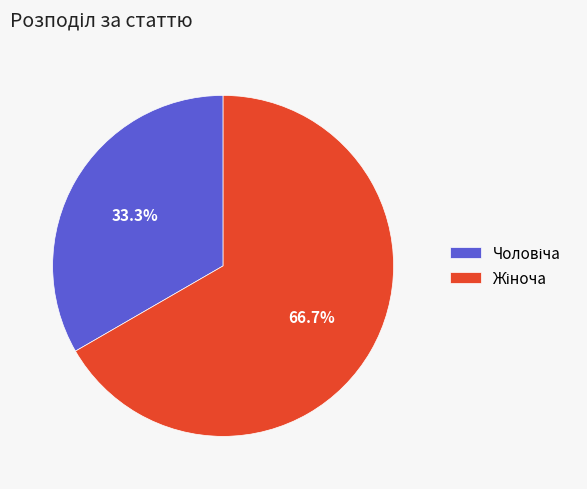

Is there any slice that represents more than half of the pie?

Yes